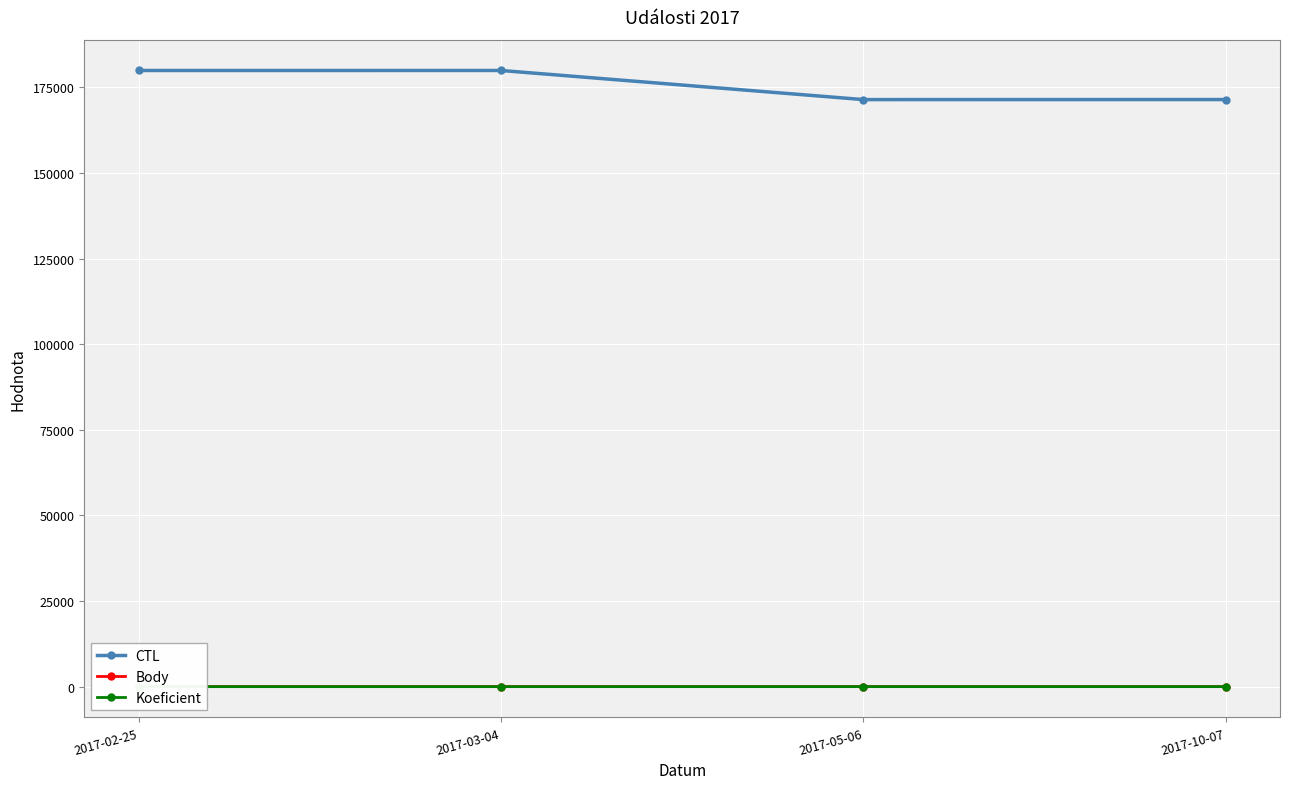

At which category does the chart reach its minimum across all series?

2017-02-25